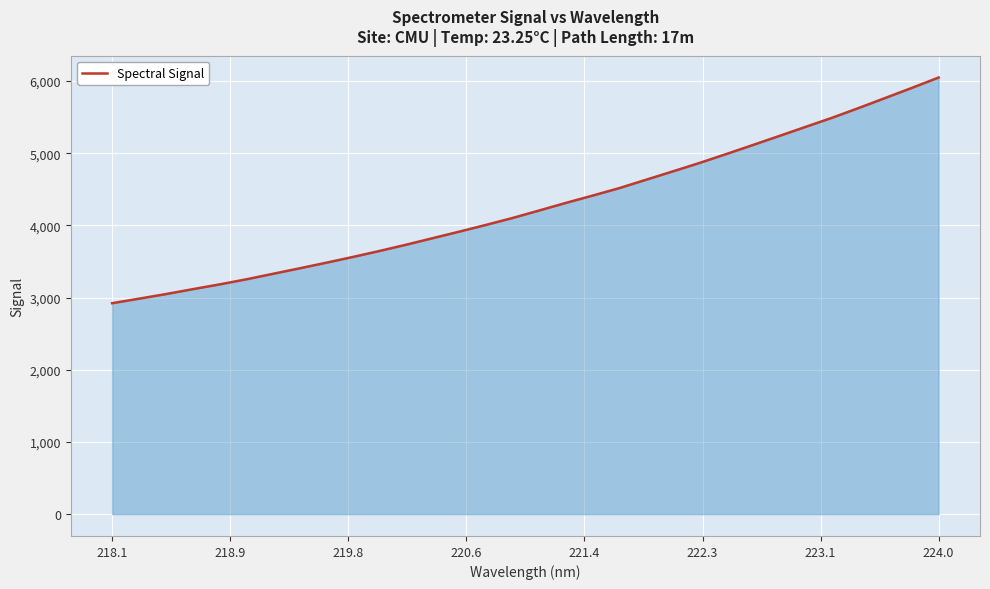

Reading left to right, extract all data points from this chart.

2923.0	2984.9	3048.2	3115.7	3181.5	3251.5	3327.9	3404.2	3481.8	3561.7	3644.8	3731.5	3822.5	3913.3	4006.5	4102.6	4206.6	4311.6	4412.7	4515.9	4631.5	4746.9	4863.4	4986.0	5111.5	5237.9	5365.5	5492.4	5627.9	5767.1	5907.1	6049.8